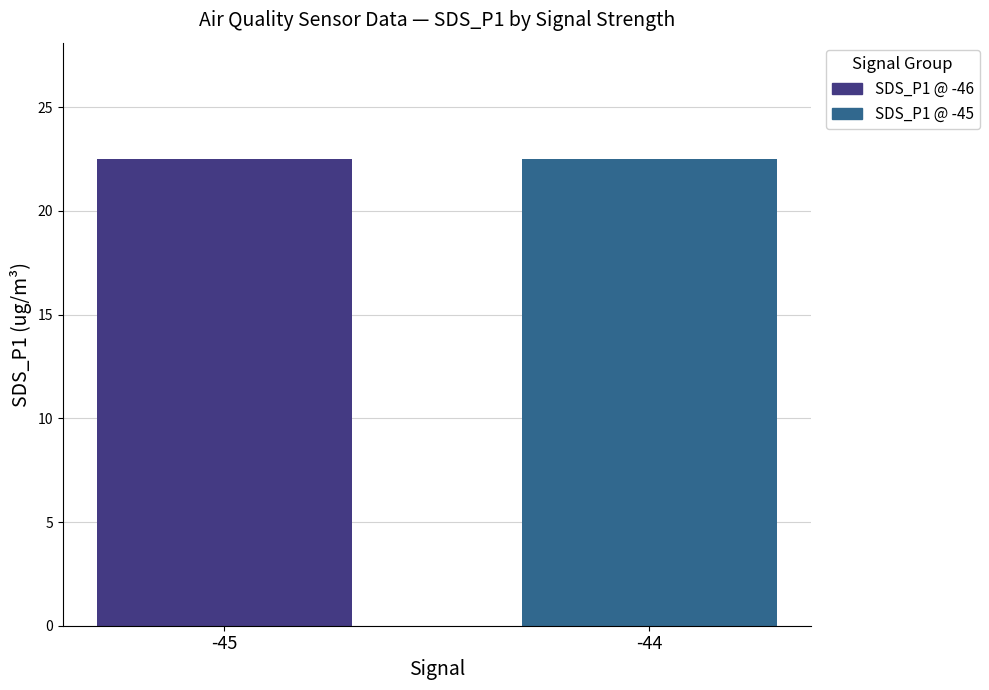

The value at -44 is 5.8. True or false?

False